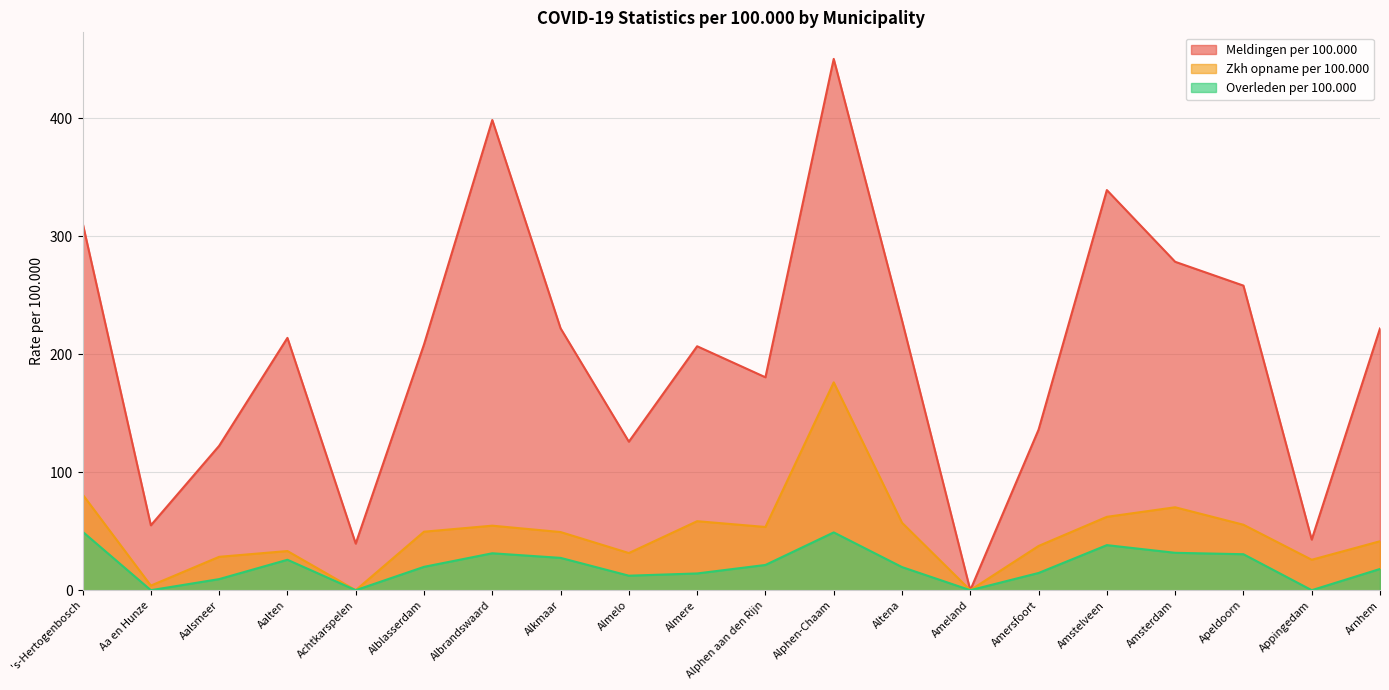

Between Amsterdam and Alkmaar, which is larger?

Amsterdam